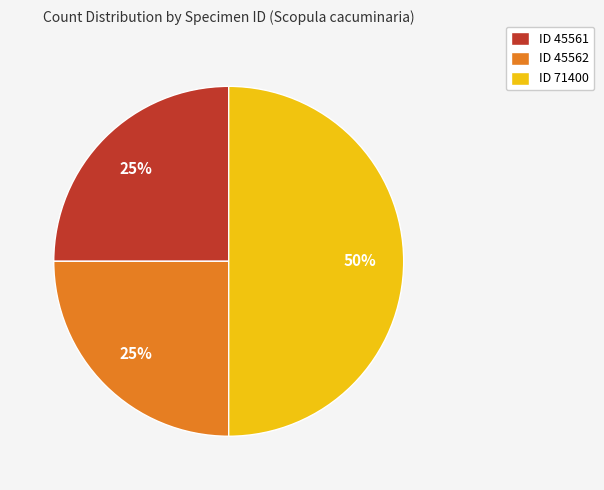

True or false: ID 71400 accounts for 59% of the total.

False